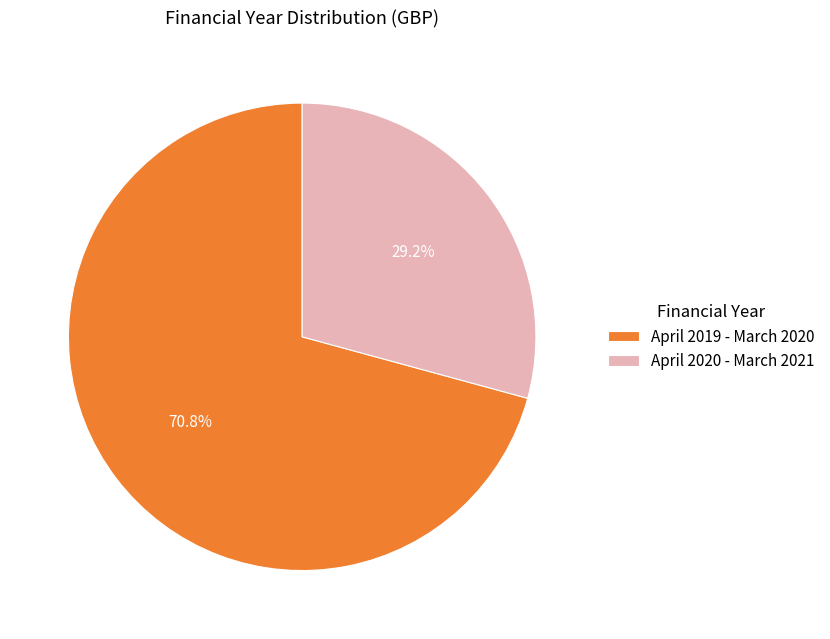

Does April 2019 - March 2020 represent more than half of the total?

Yes